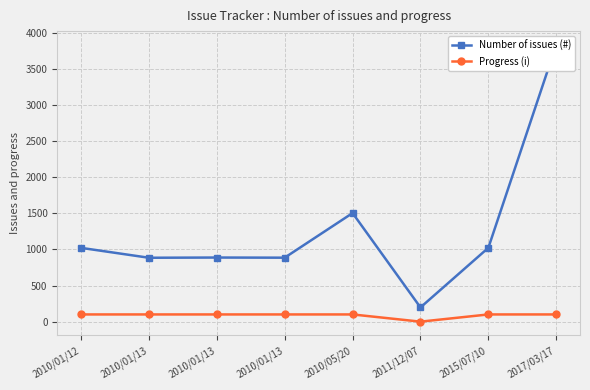

Is it true that Progress (i) equals 140 at 2017/03/17?

False